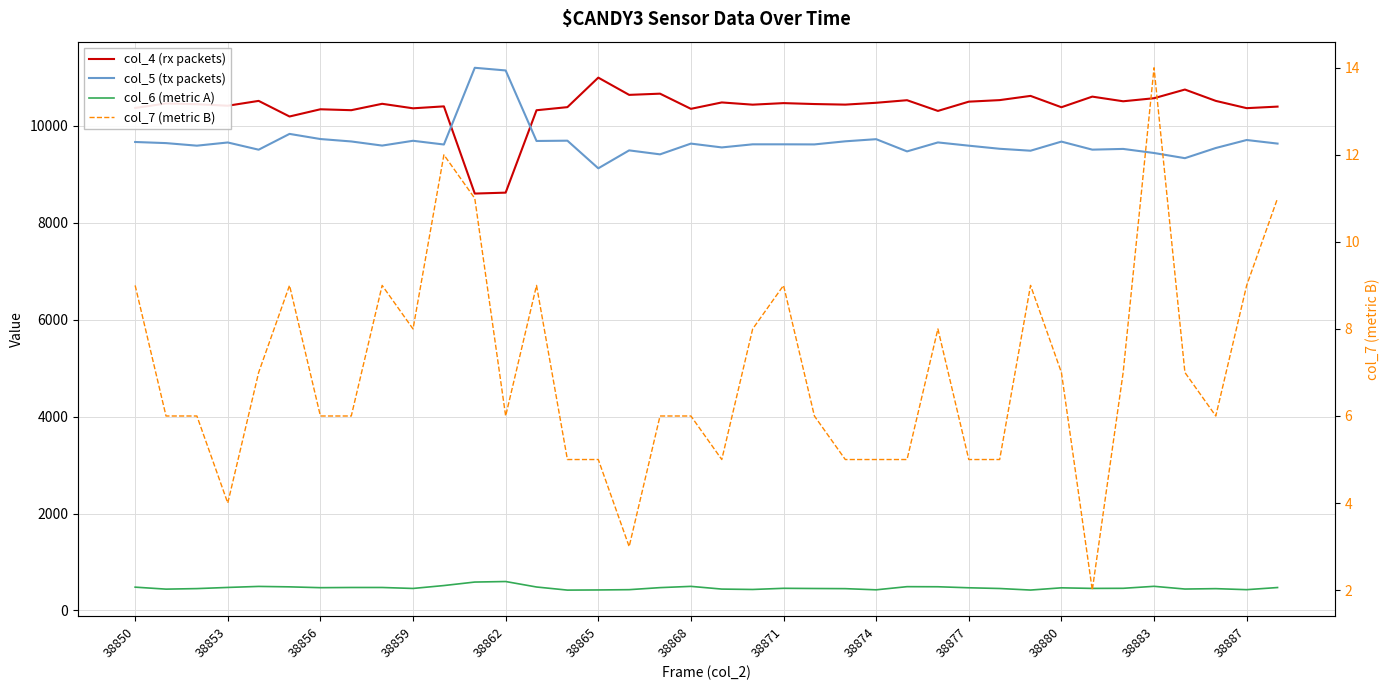

The value of col_6 (metric A) at 38880 is 467. True or false?

True